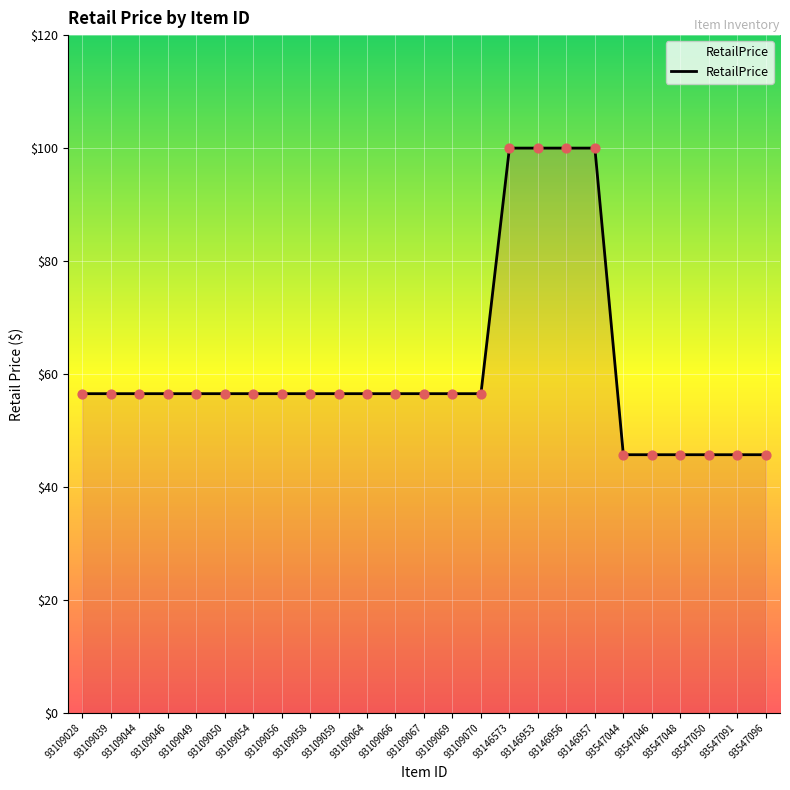

Between 93547096 and 93109059, which is larger?

93109059